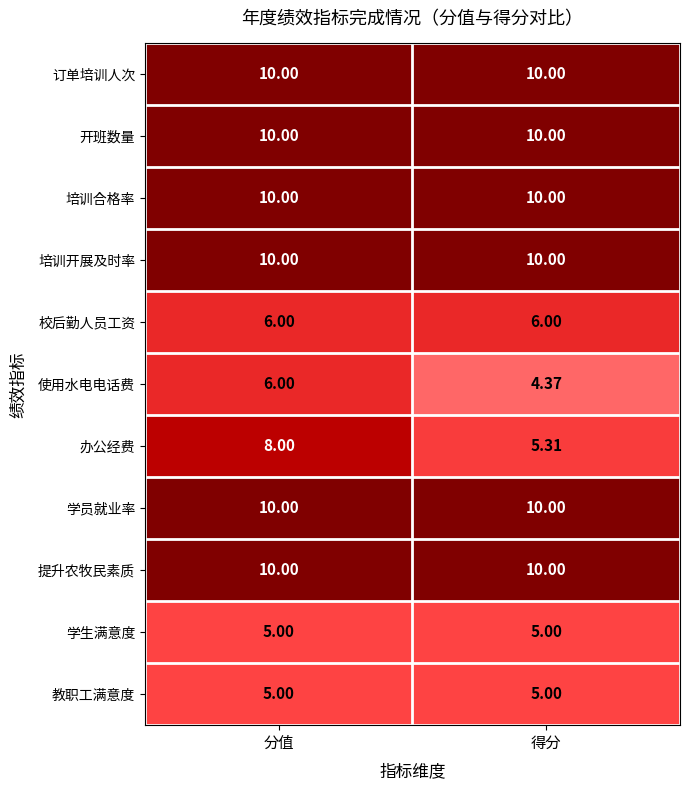

Is the value of 教职工满意度 at 得分 greater than the value of 使用水电电话费 at 分值?

No